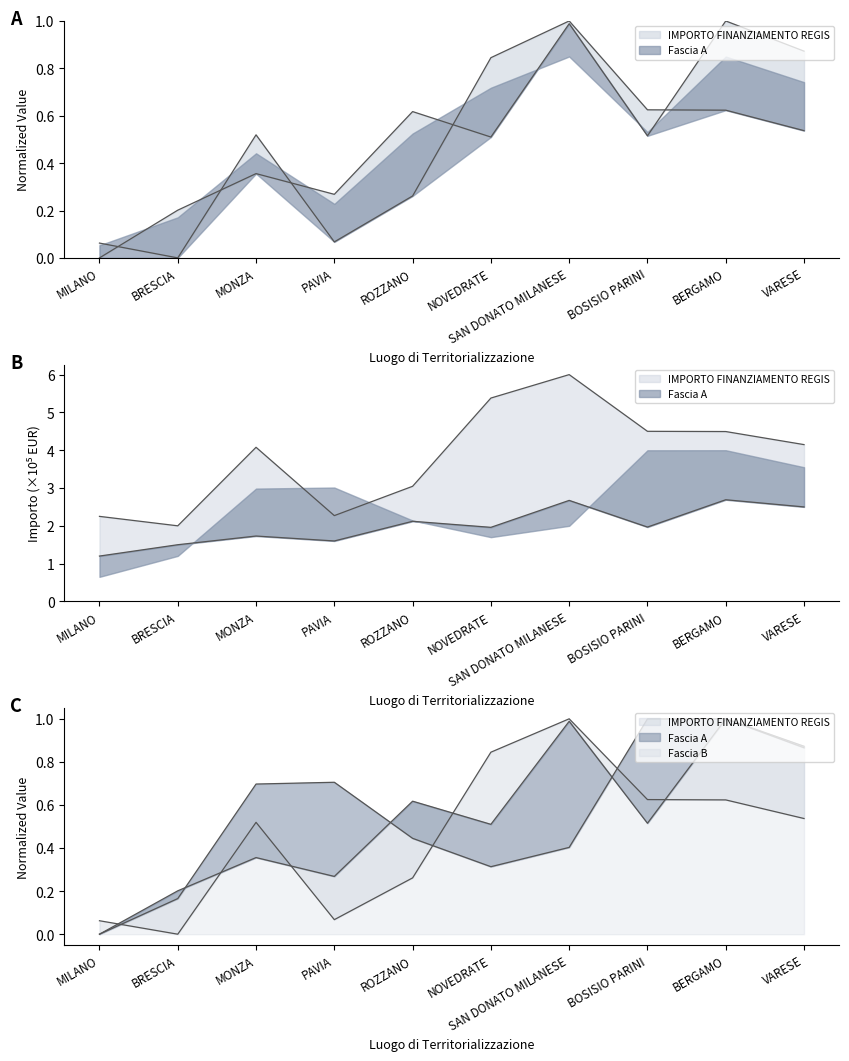

After their last crossing, which series has the higher values: Fascia A or IMPORTO FINANZIAMENTO REGIS?

Fascia A